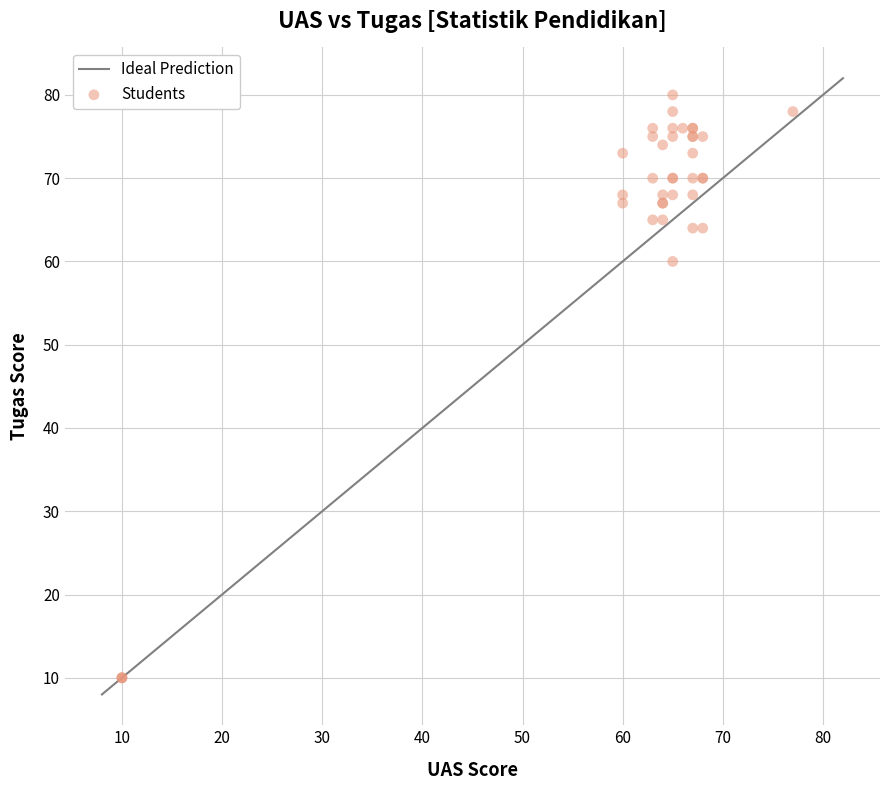

What Y value in the scatter plot is closest to 45?

60